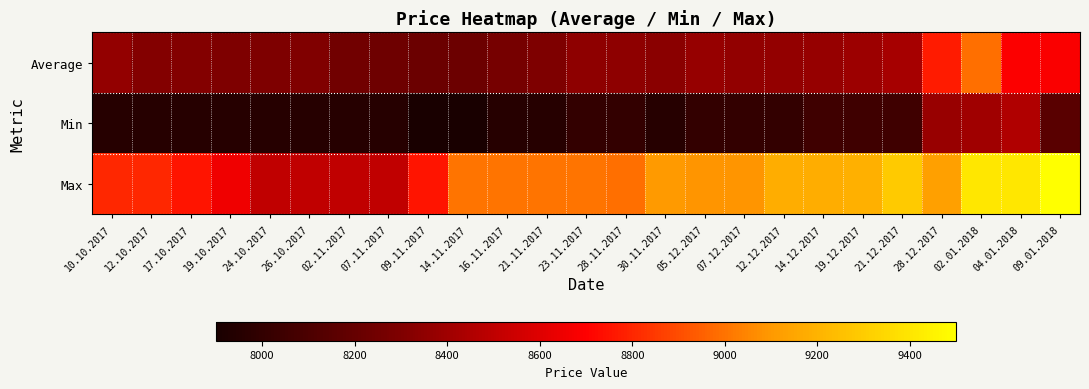

Rank the series by their maximum value, from highest to lowest.

Max, Average, Min